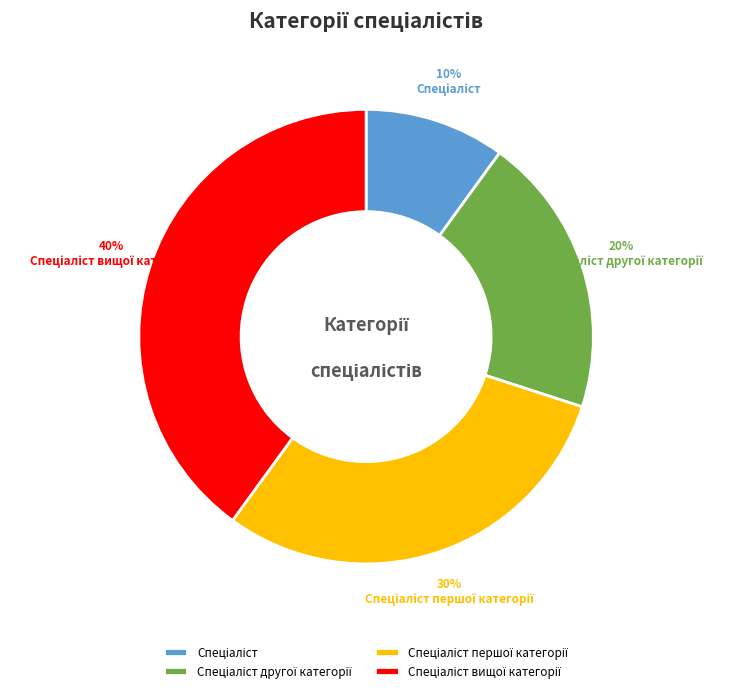

Does any single category account for the majority?

No